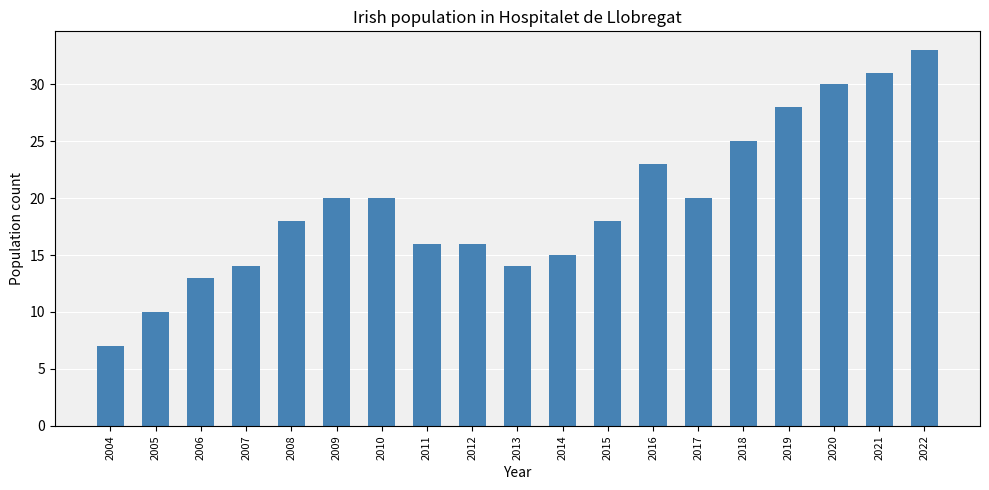

Approximately how many times larger is the value at 2005 compared to 2007?

0.7